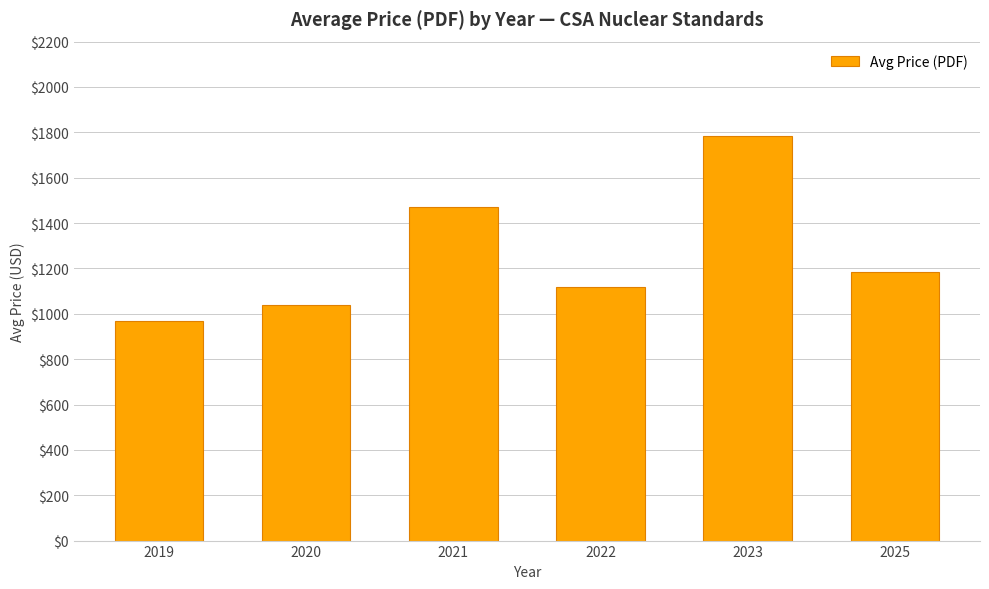

At which label does the data first exceed 1183?

2021